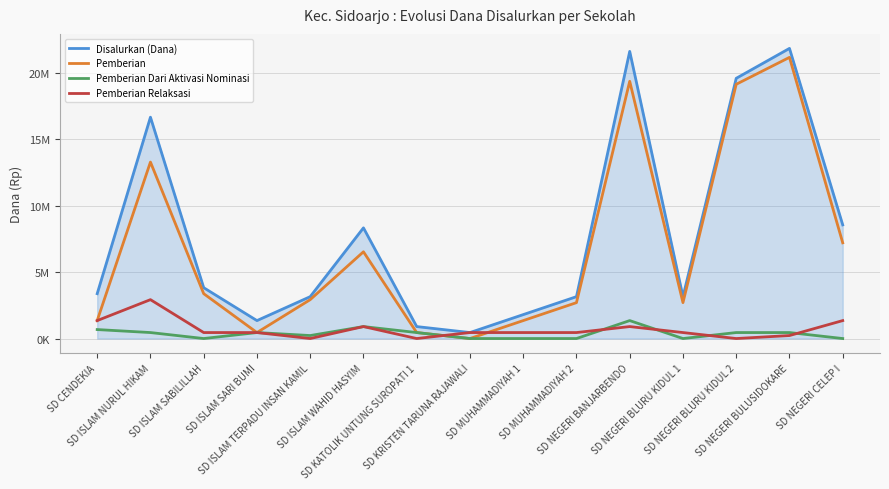

What is the maximum value for Disalurkan (Dana)?

21825000